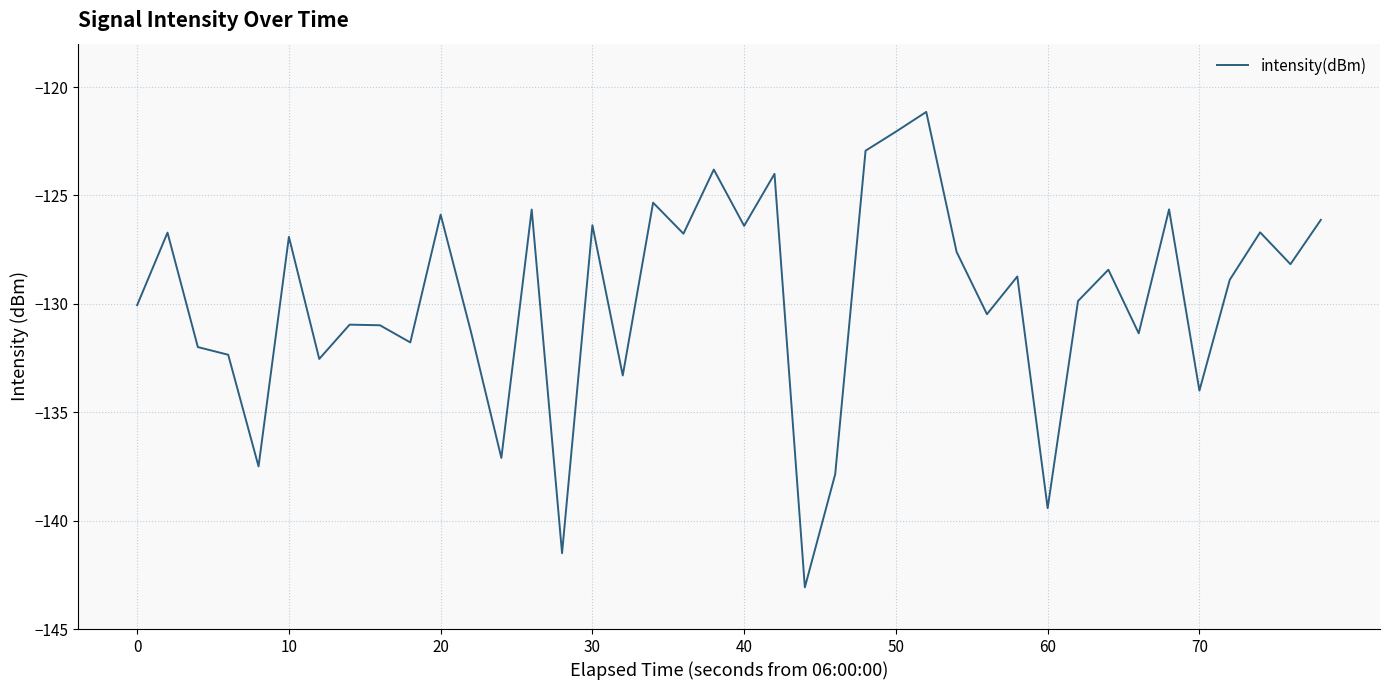

What is the minimum value shown in the chart?

-143.1